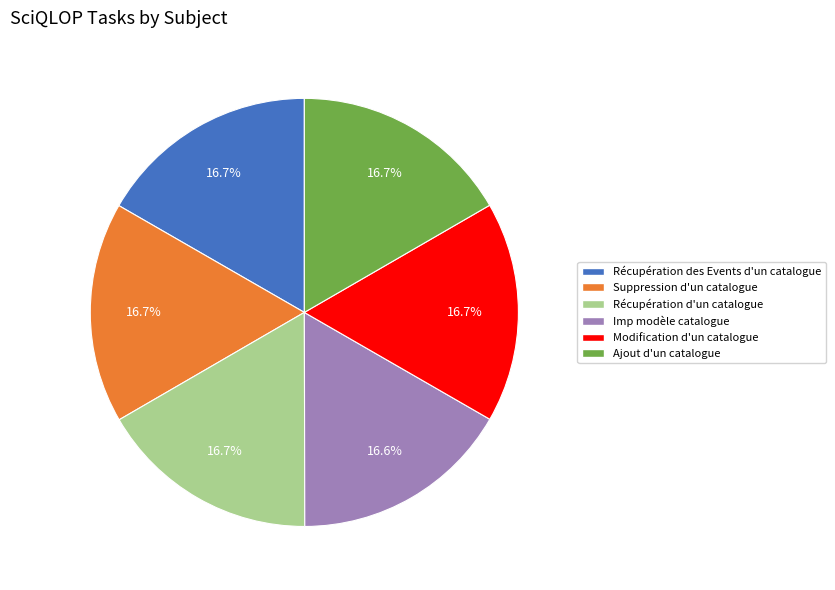

What is the ratio of the value at Récupération des Events d'un catalogue to the value at Ajout d'un catalogue?

1.0